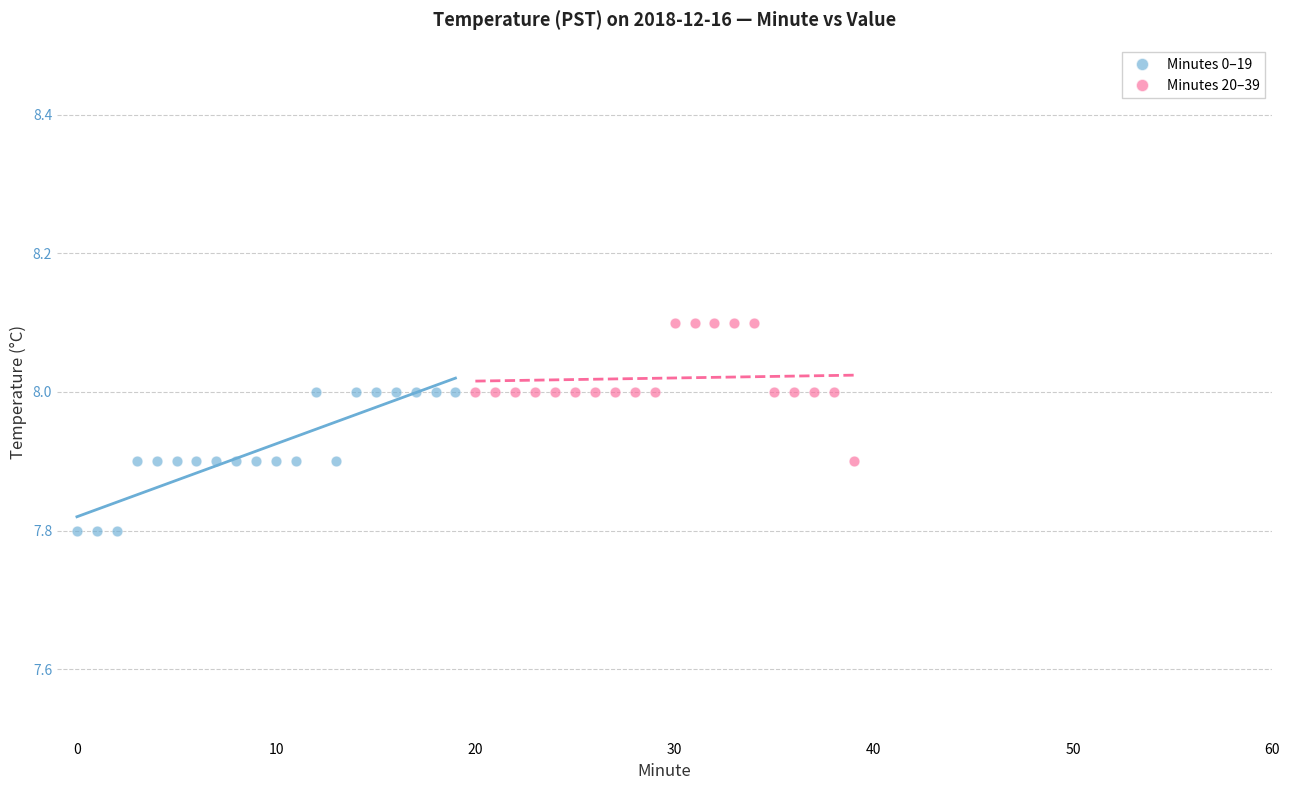

Which series reaches the minimum Y coordinate?

Minutes 0–19